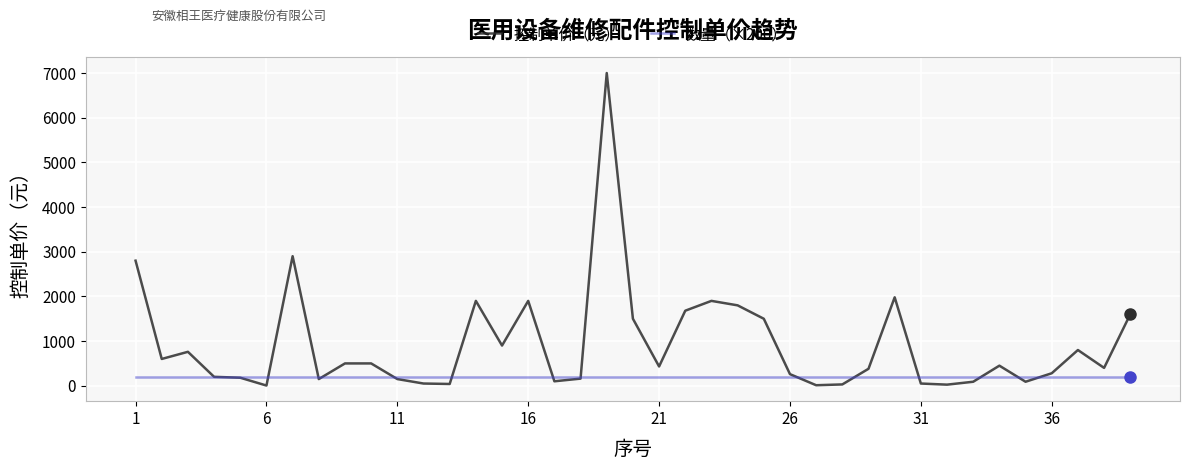

List the series in order of their overall mean, lowest first.

数量（×200）, 控制单价（元）